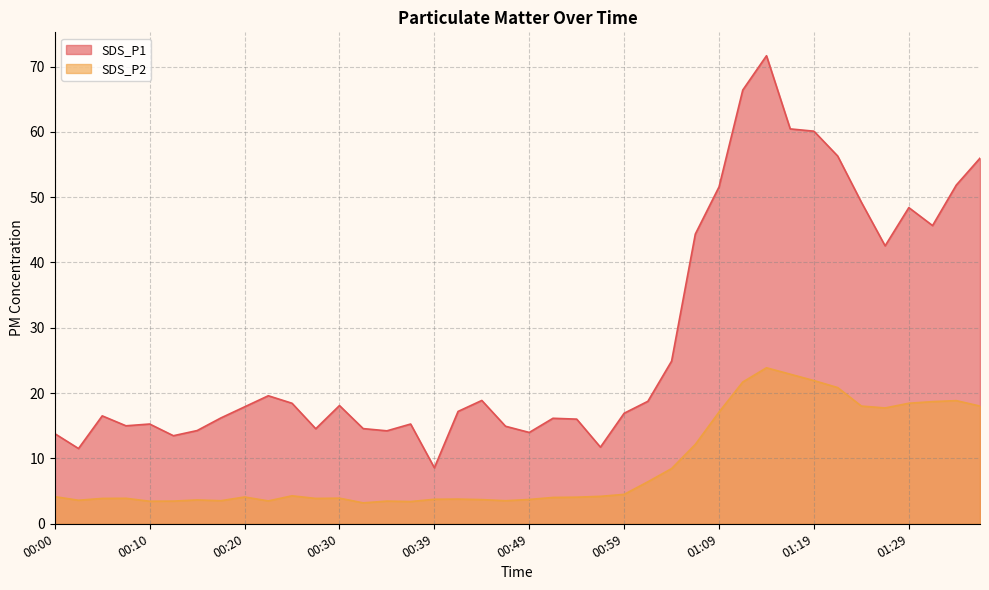

True or false: SDS_P2 has a value of 2.6 at 01:02.

False